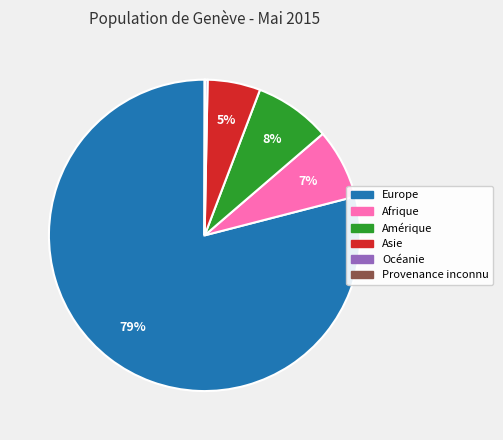

Is the sum of Afrique and Asie greater than half?

No